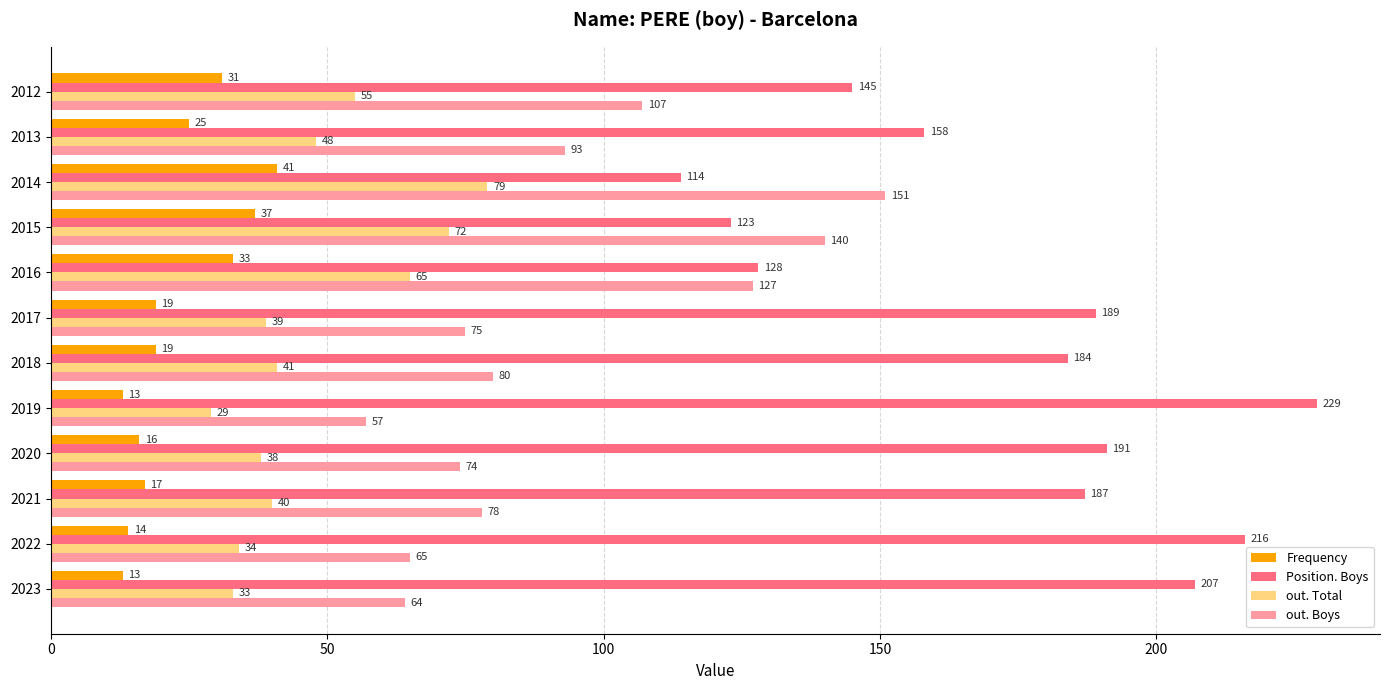

What are all the series names shown in the legend?

Frequency, Position. Boys, out. Total, out. Boys